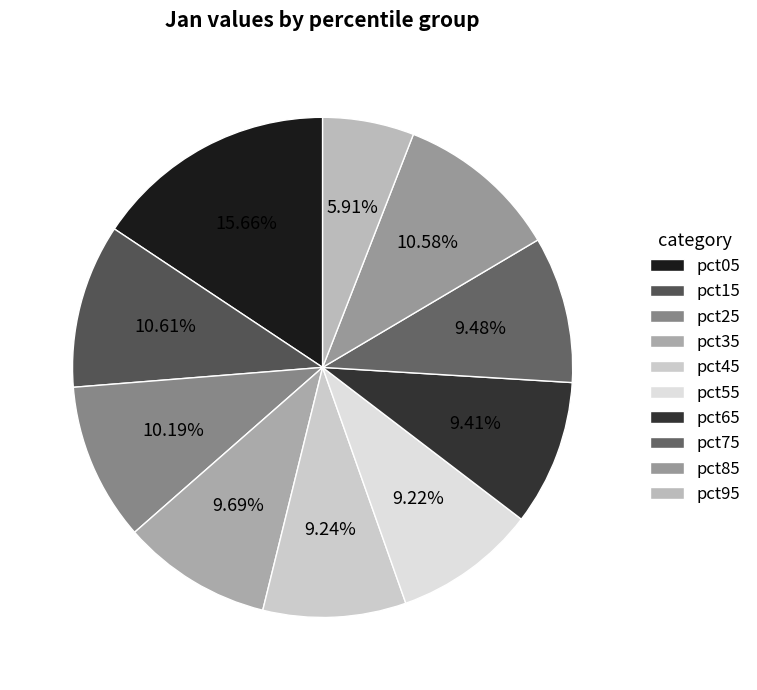

Is it true that pct45 is 15% of the pie?

False